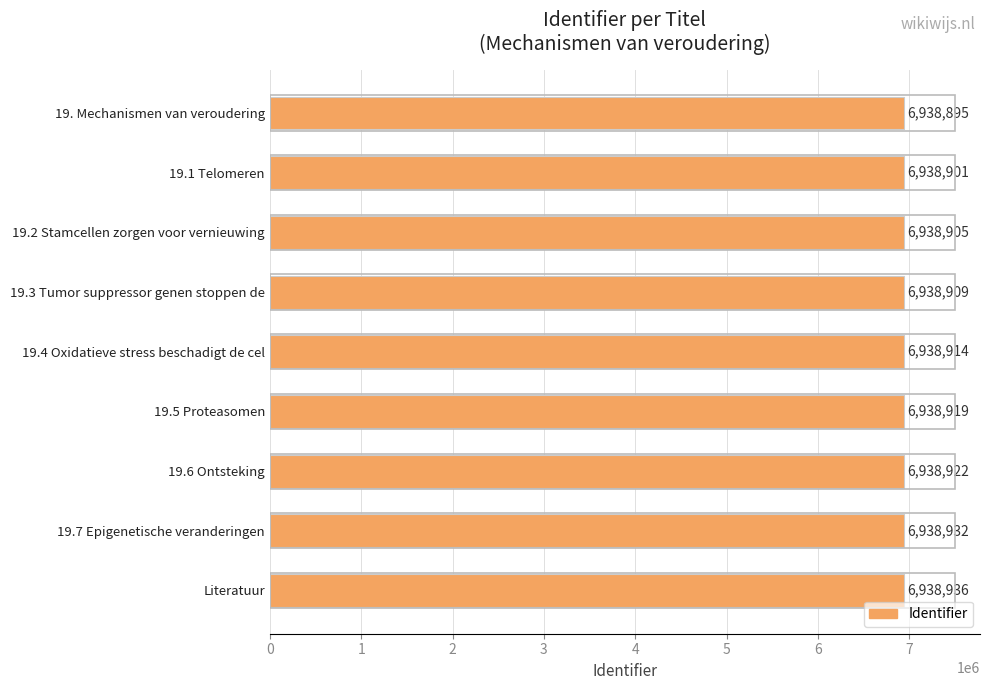

Read the value at 19. Mechanismen van veroudering, to the nearest 5.

6938895